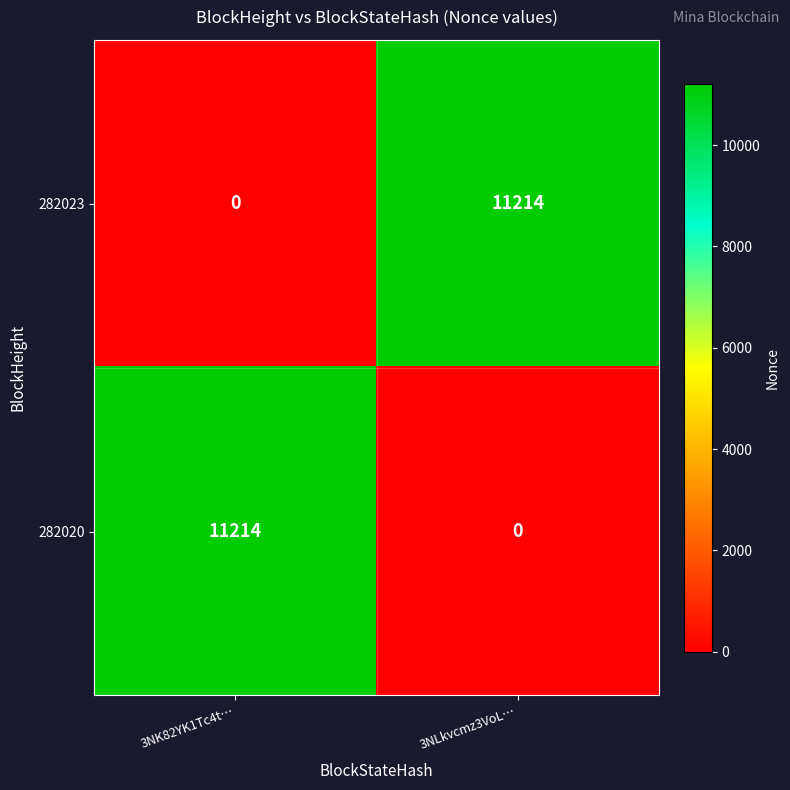

Rank the series at 3NLkvcmz3VoL… from highest to lowest value.

282023, 282020